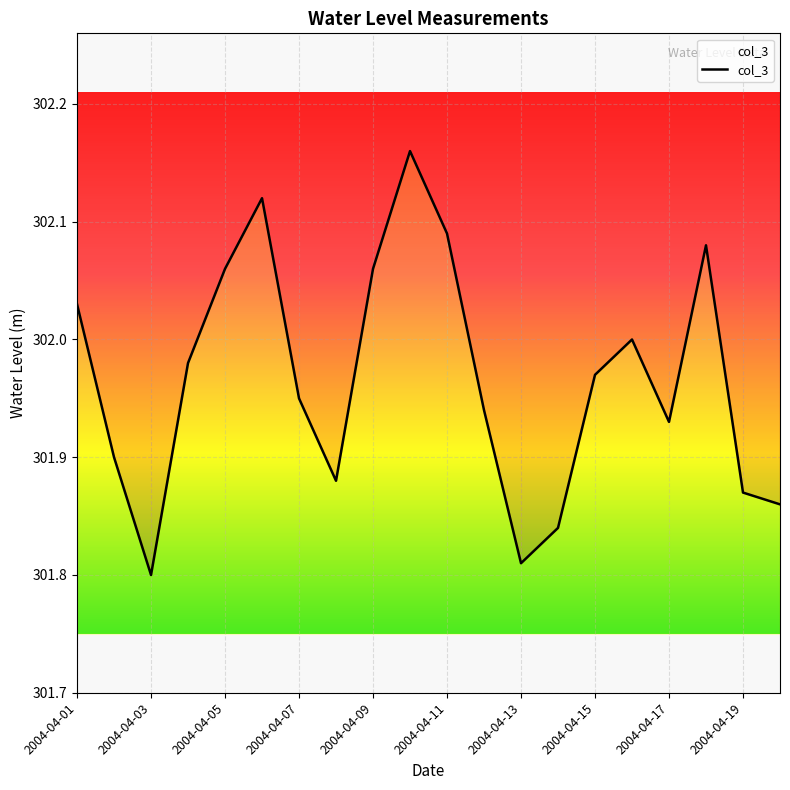

What is the change in value from 2004-04-01 to 19?

-0.2